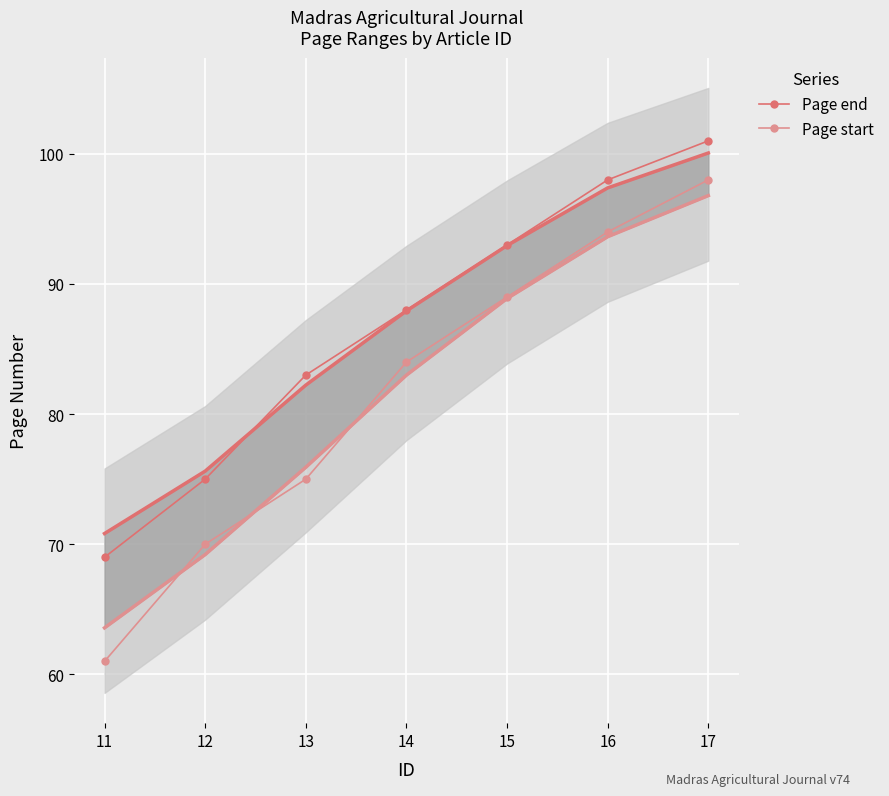

What is the lowest value of the Page start series?

61